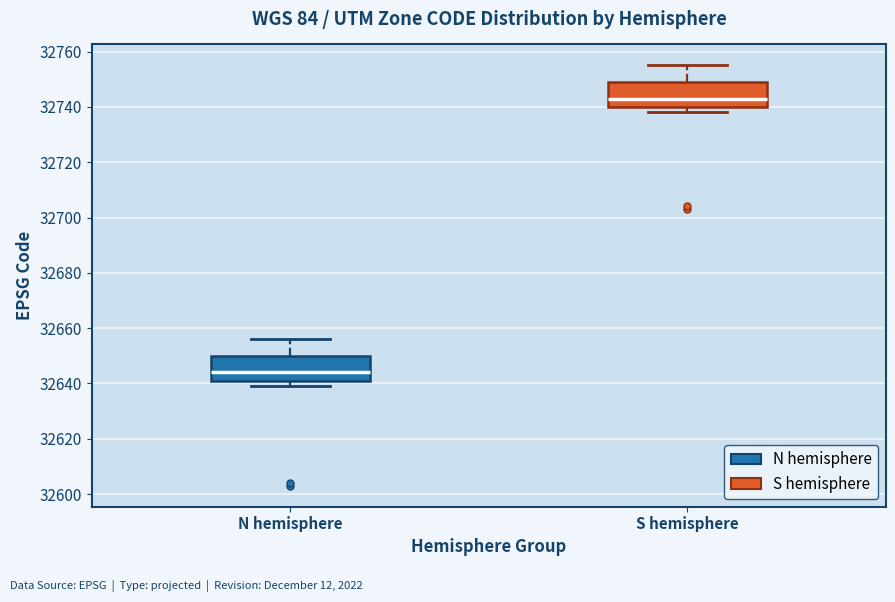

Which box's median line is the lowest?

N hemisphere